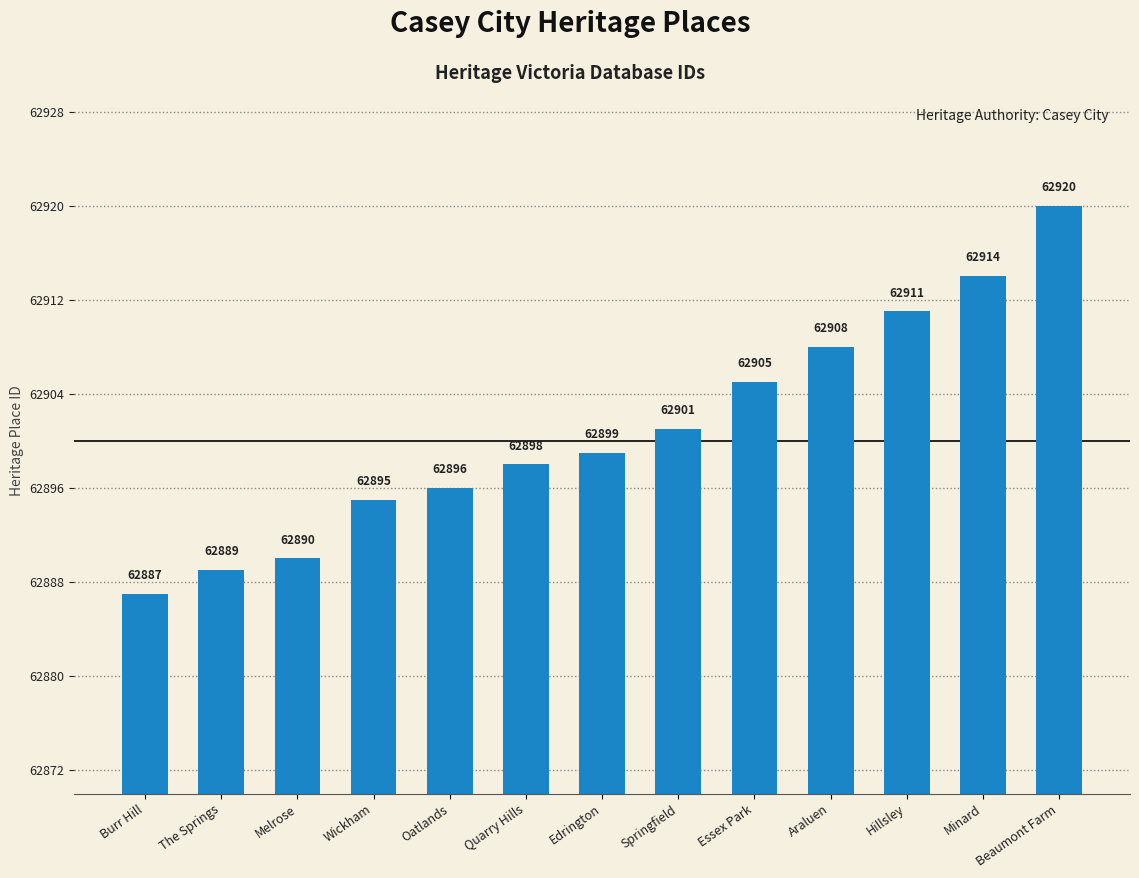

What is the difference between the maximum and minimum values?

33